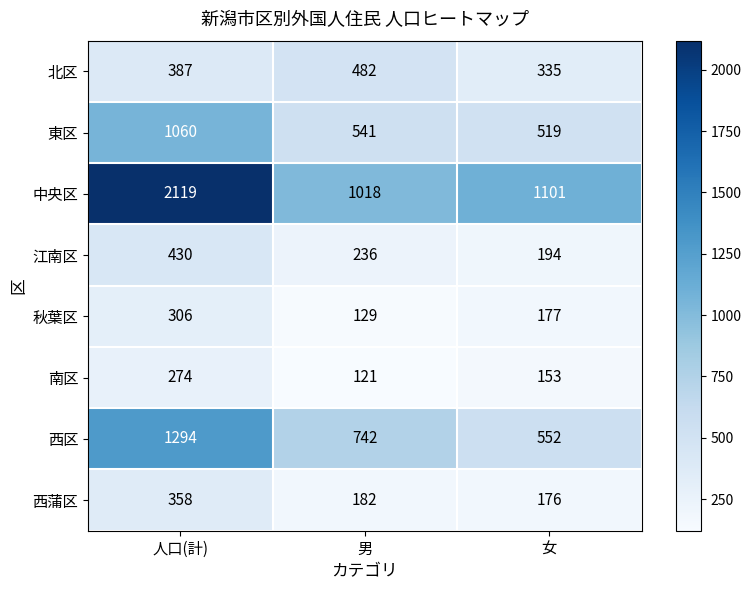

What is the difference between the maximum and minimum values in the 北区 series?

147